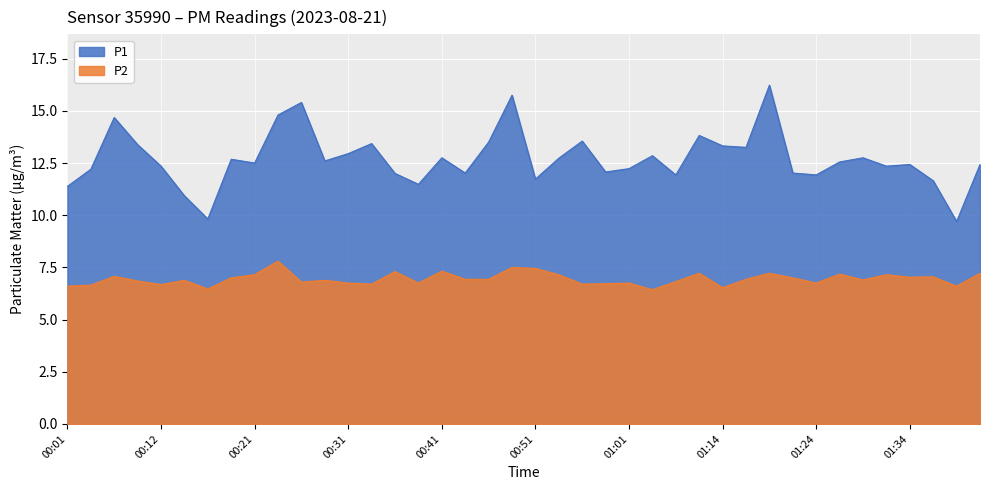

Where is the first local minimum for P2?

00:12